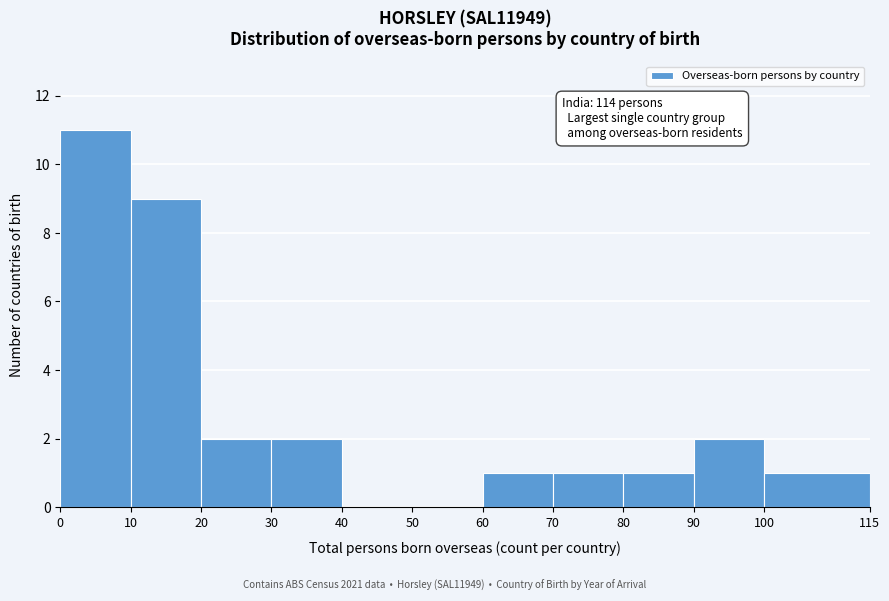

Which range on the x-axis has the tallest bar?

0 to 10